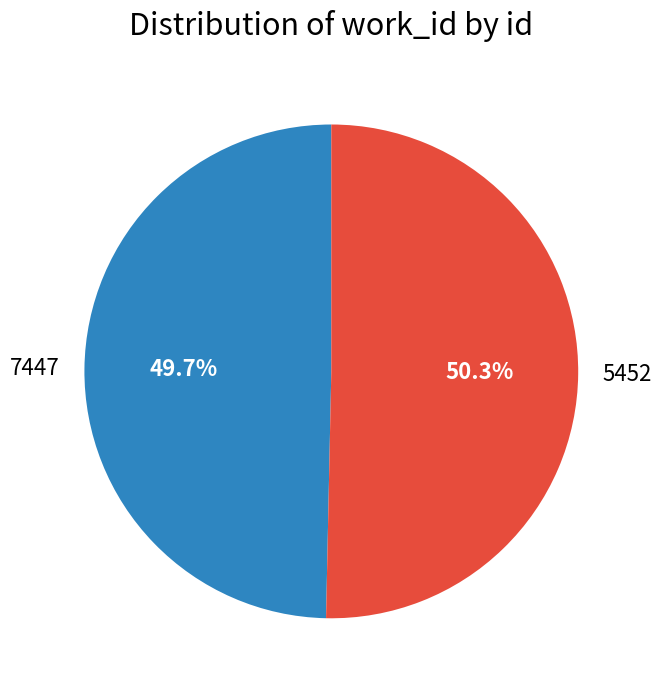

Is there a majority slice in this chart?

Yes